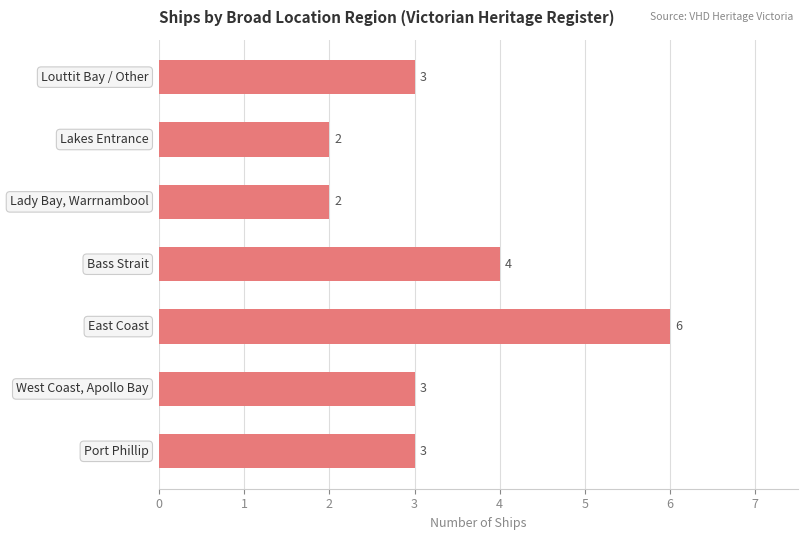

What is the difference between the maximum and minimum values?

4